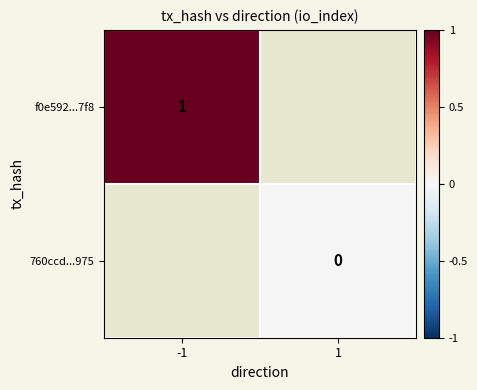

True or false: f0e592...7f8 has a value of 1 at -1.

True